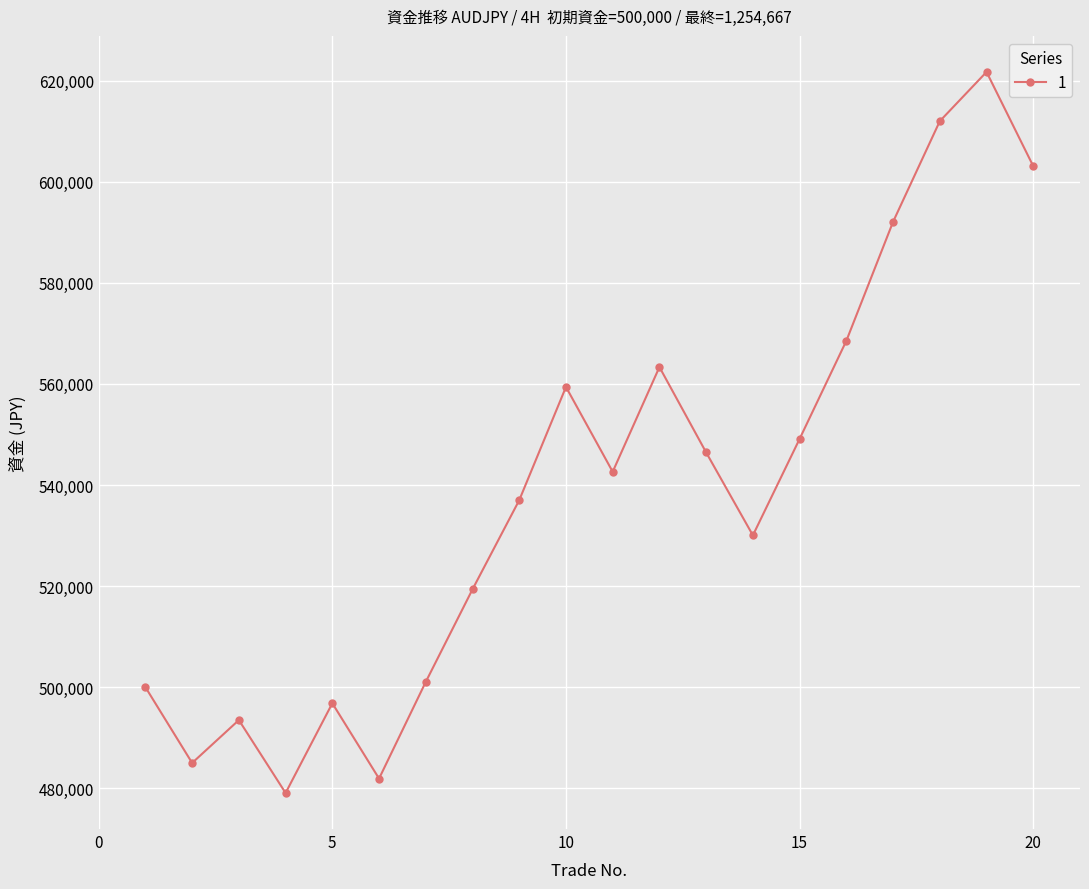

Reading left to right, what are all the values shown in this chart?

500000.0	485000.0	493487.5	479062.5	496816.0	481911.5	501046.2	519353.7	536992.1	559394.7	542612.9	563330.8	546430.9	530038.0	549119.4	568526.6	592068.4	611983.4	621719.5	603067.9